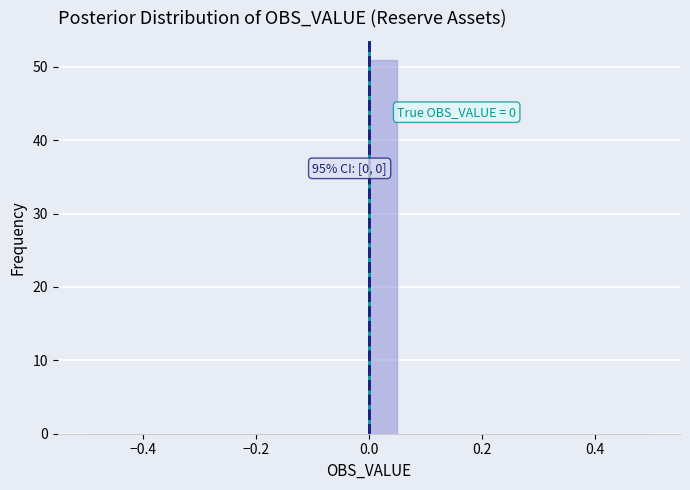

Around what value on the x-axis is the tallest bar? Give the approximate position of its centre, as read against the axis.

0.02